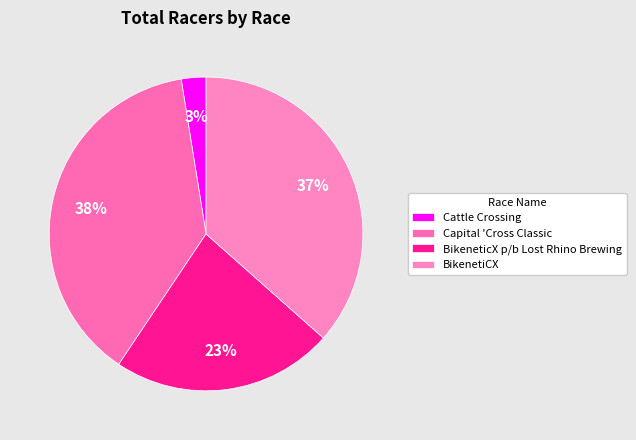

How many segments does this pie chart have?

4